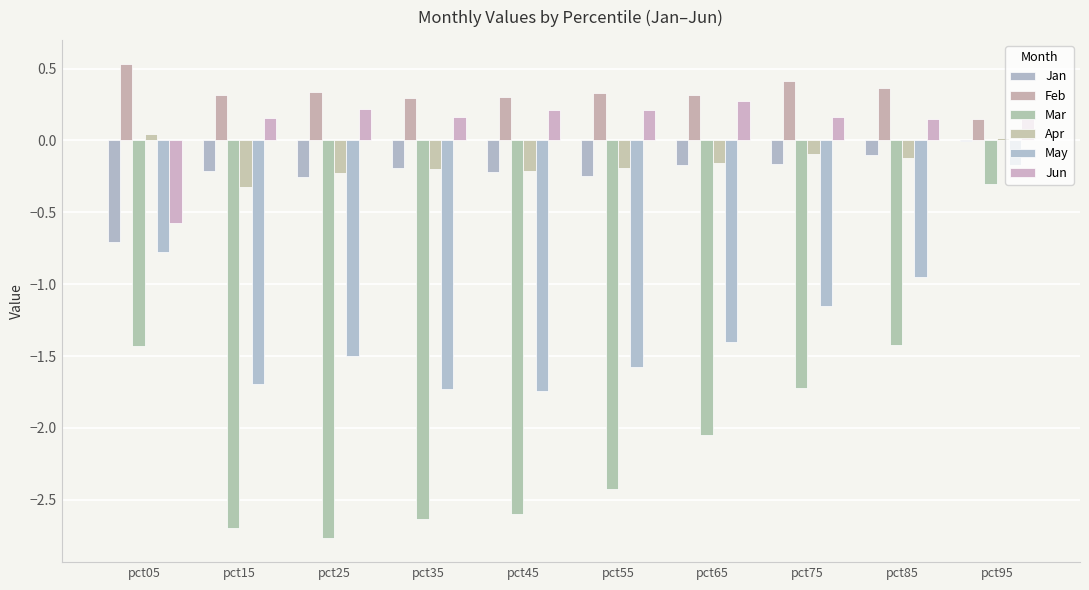

Is it true that Apr equals -0.2 at pct55?

True